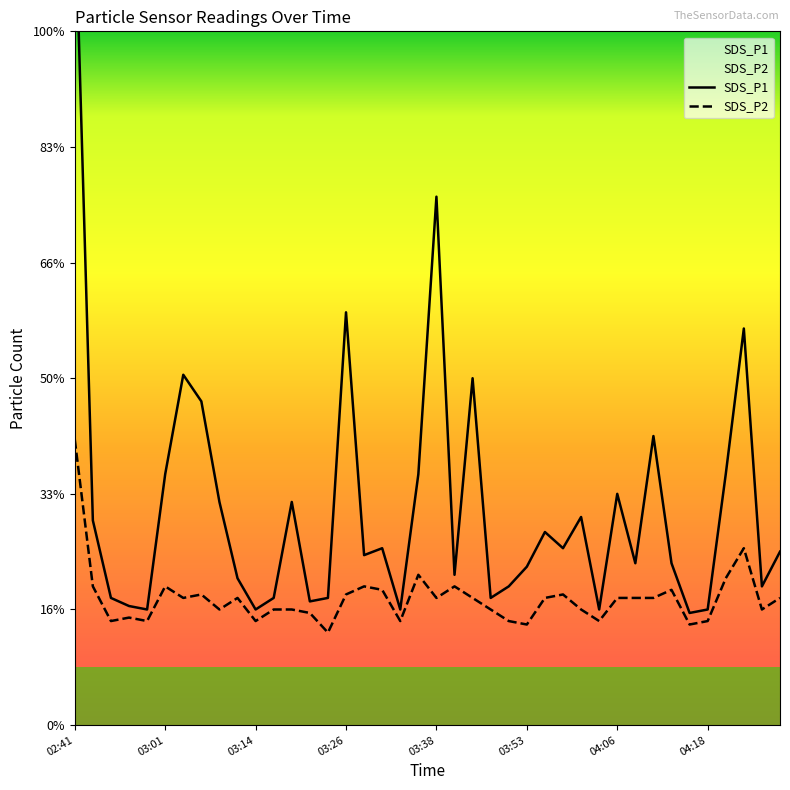

At which label does SDS_P1 reach its peak?

02:41